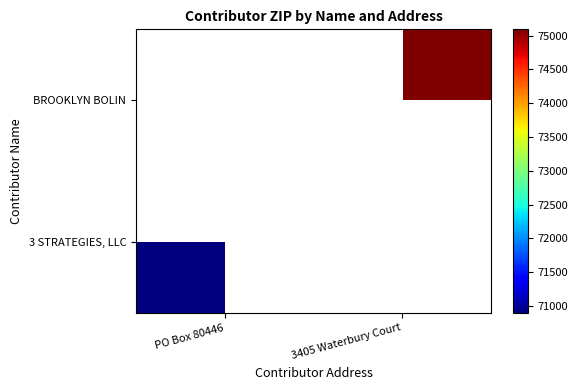

At PO Box 80446, list the series in order from largest to smallest.

3 STRATEGIES, LLC, BROOKLYN BOLIN